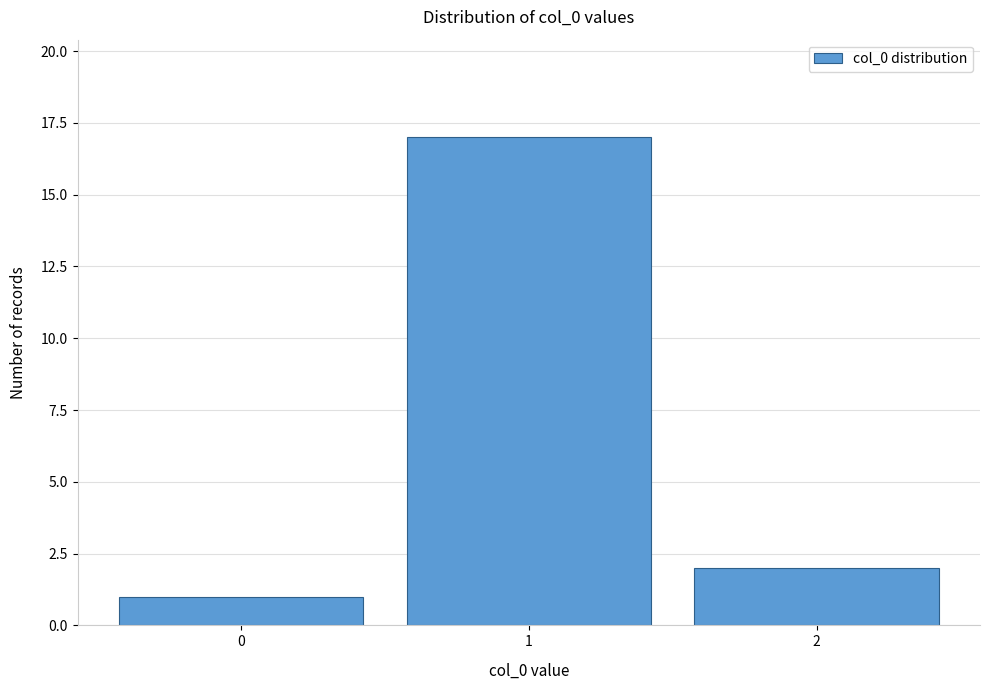

Reading left to right, what are all the values shown in this chart?

0=1	1=17	2=2